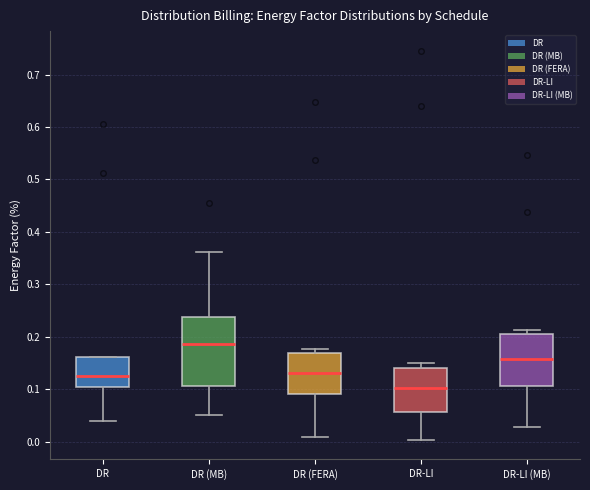

Which box has the lowest median line?

DR-LI